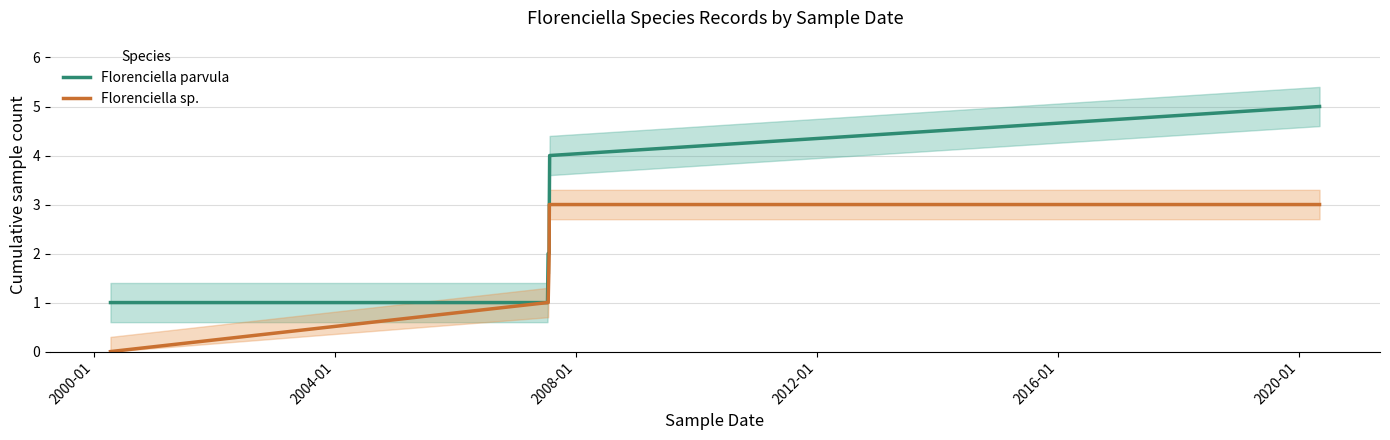

Count the Florenciella sp. values in the range 1 to 3.

6